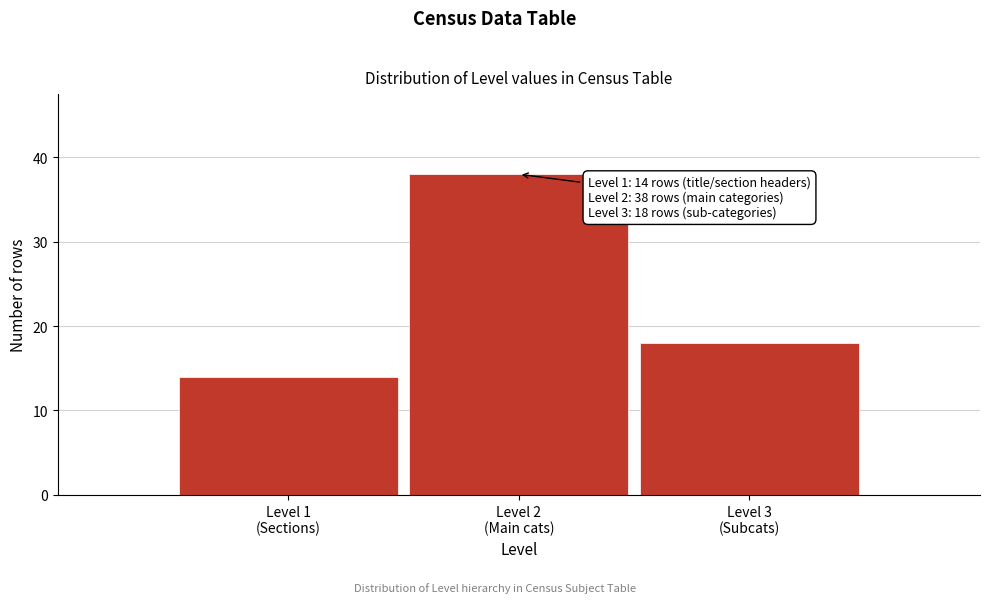

Reading right to left, list all the values displayed in this chart.

18	38	14